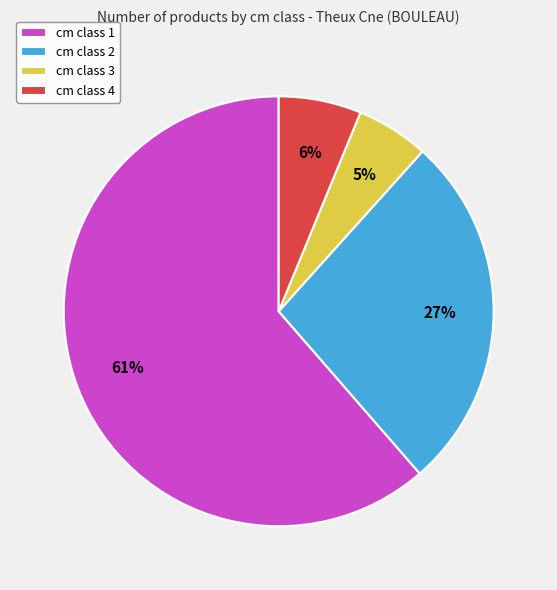

Combined, do cm class 2 and cm class 1 account for over 50%?

Yes